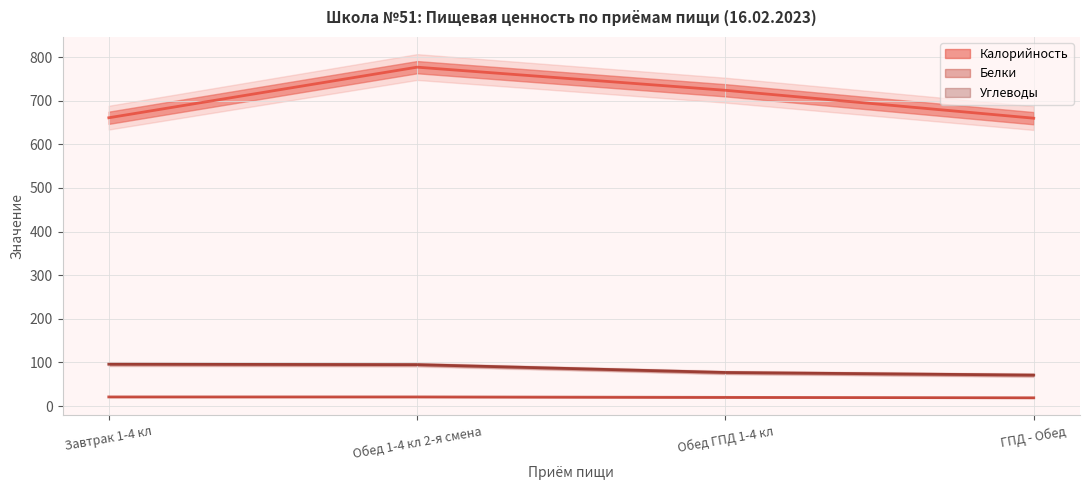

What is the label of the 1st point from the left?

Завтрак 1-4 кл